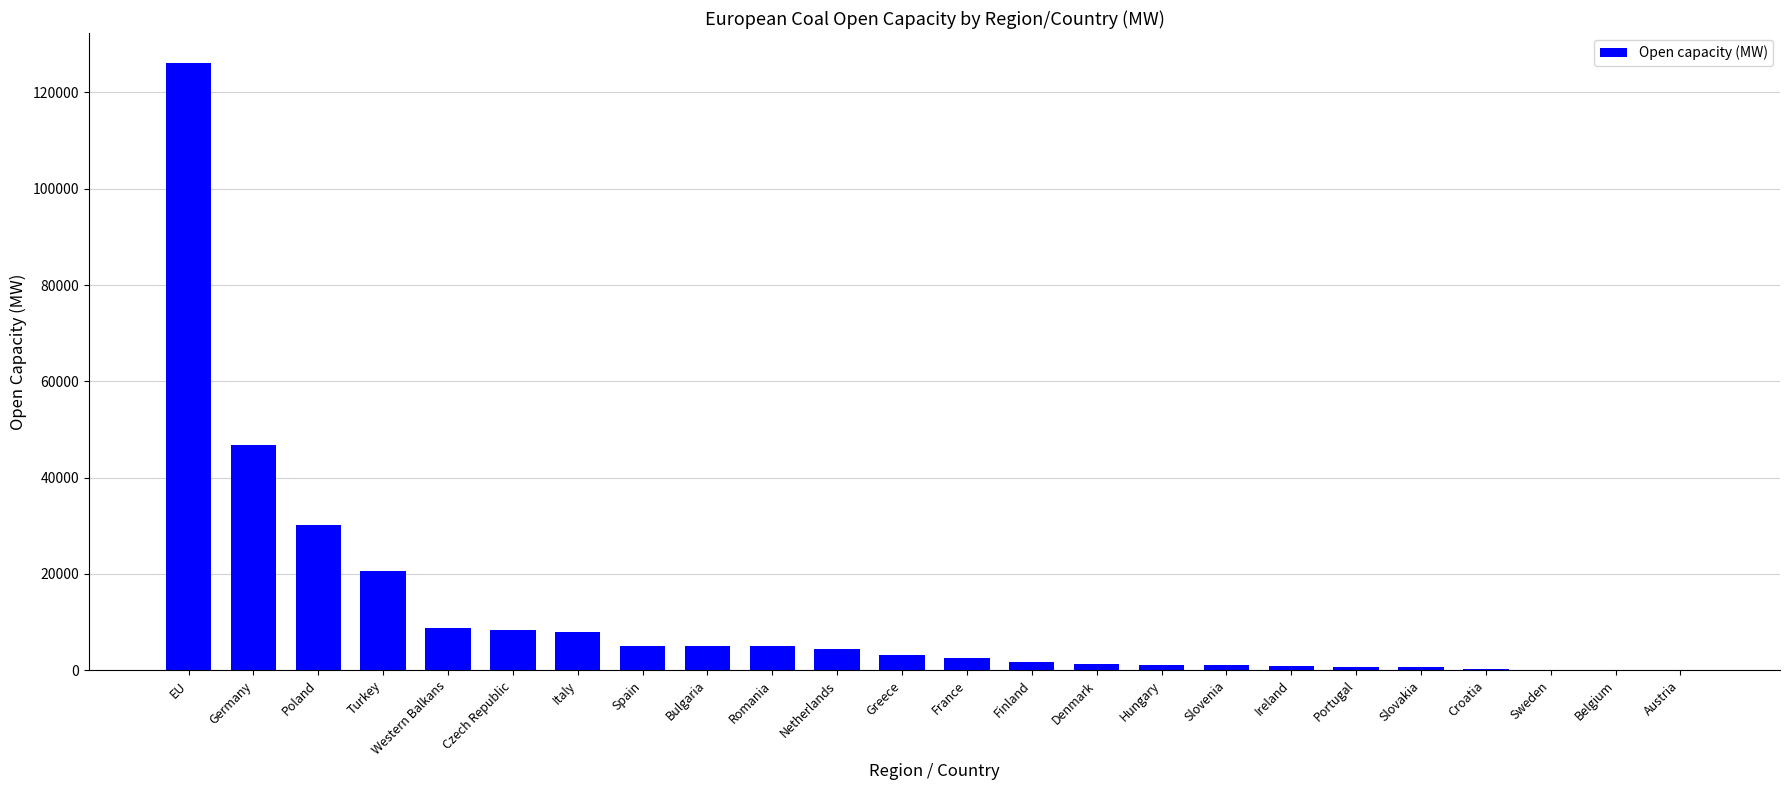

What is the sum of all values?

281569